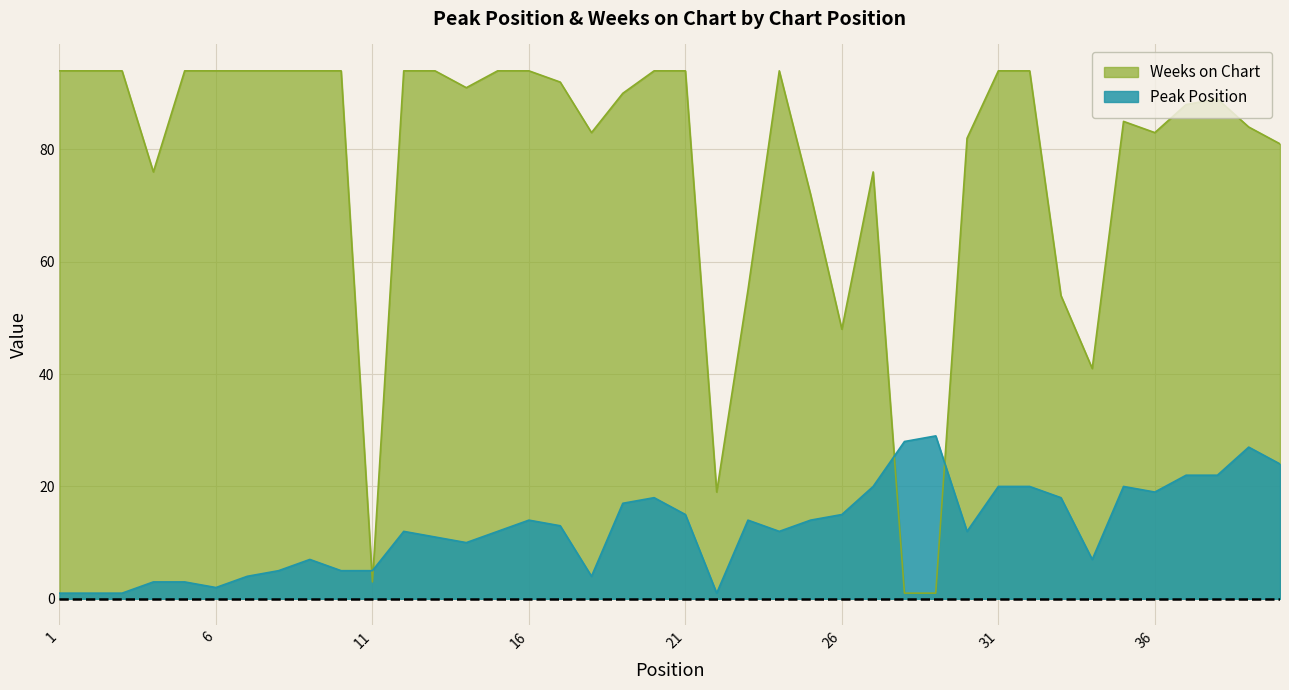

At which category does the chart reach its minimum across all series?

1